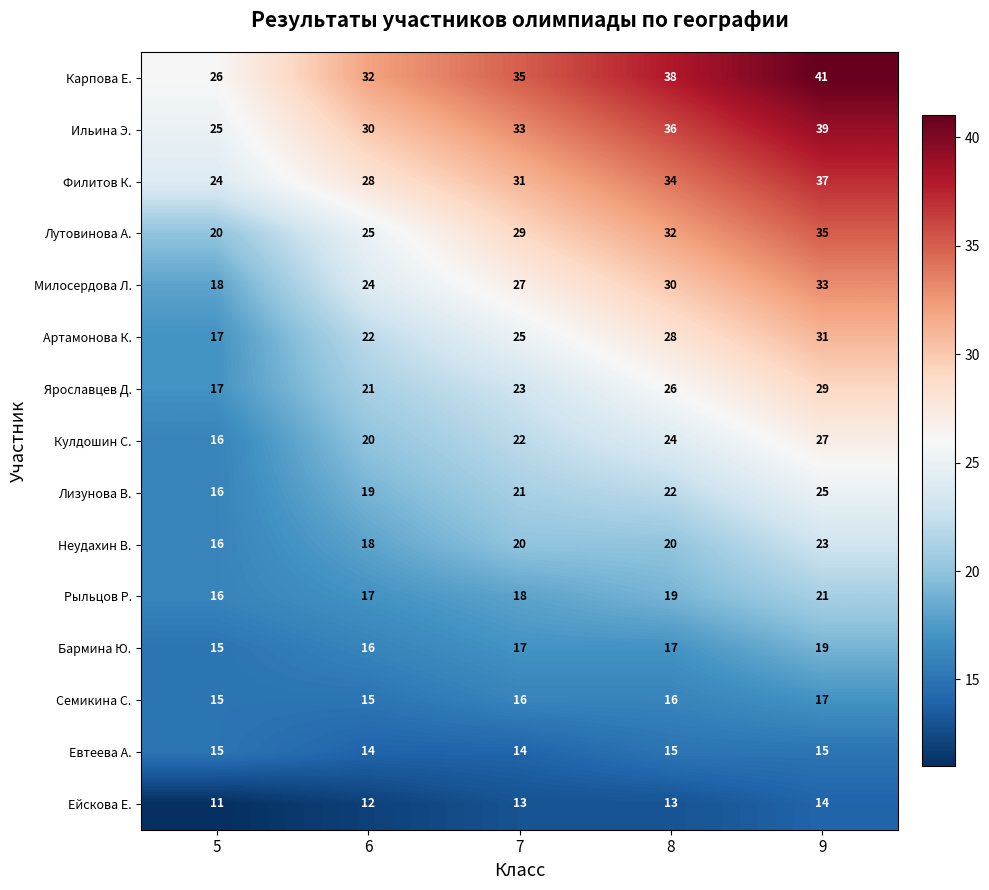

Which series changed the most between 6 and 9?

Лутовинова А.